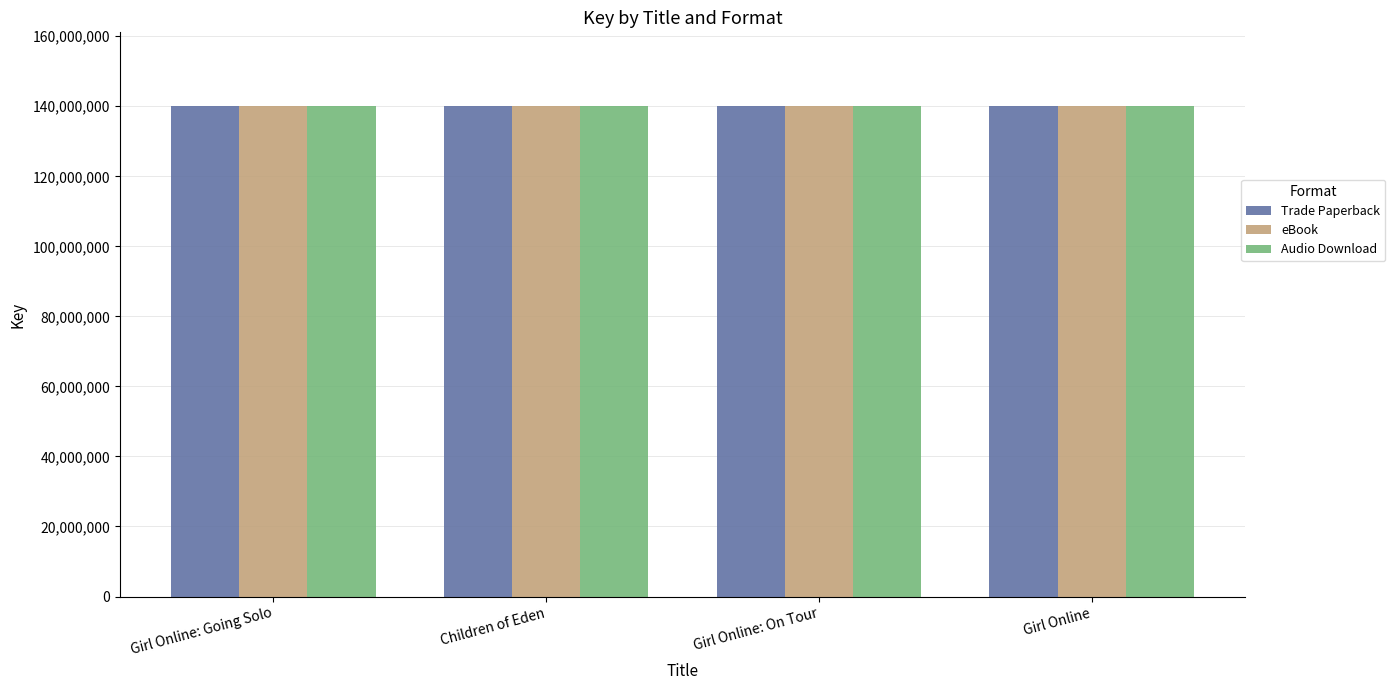

Where does the eBook series first go above 140104028?

Girl Online: Going Solo